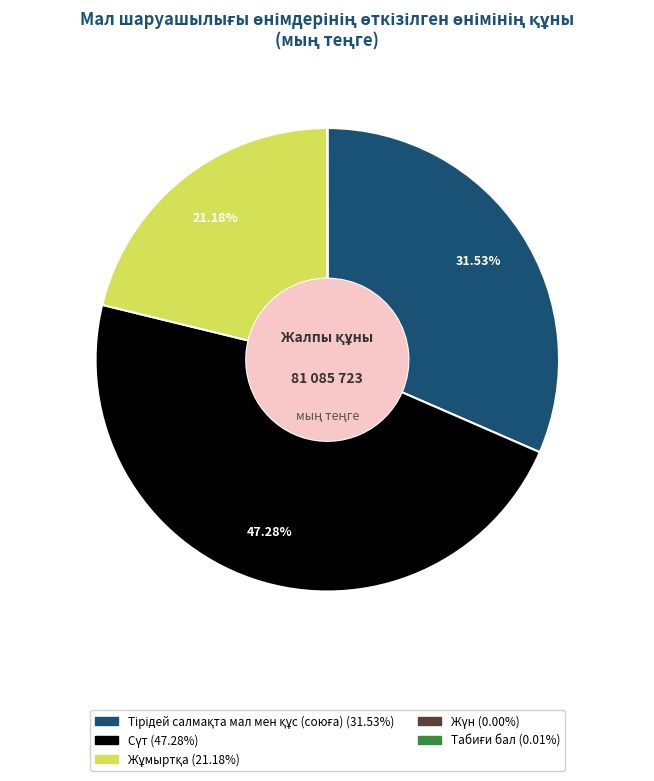

Does any single category account for the majority?

No